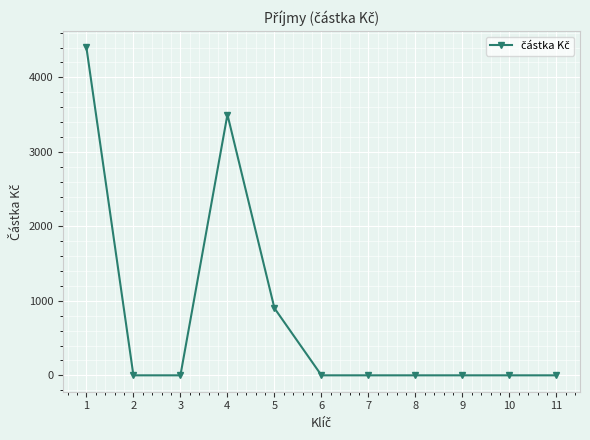

Does the chart have visible grid lines?

Yes